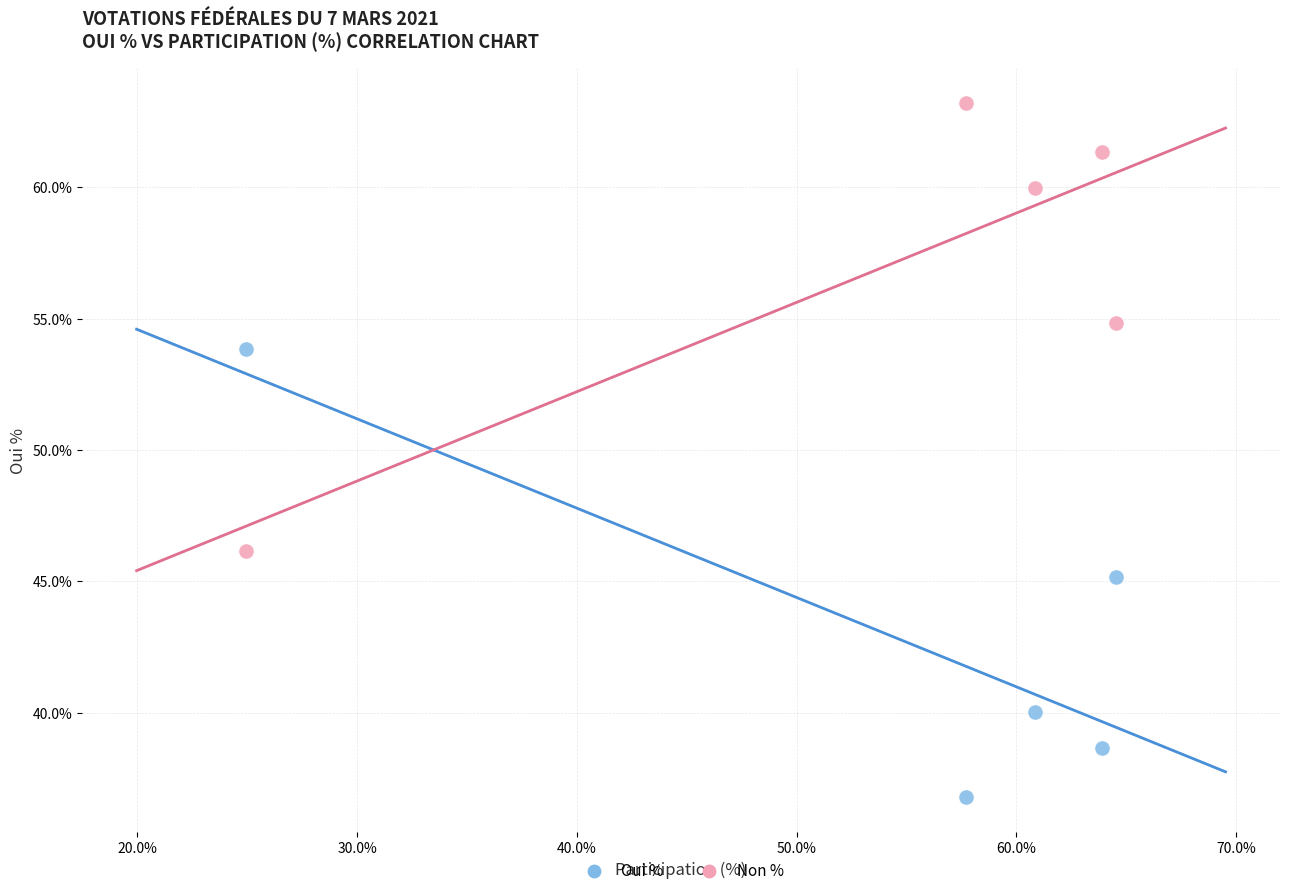

Which series contains the lowest Y value?

Oui %